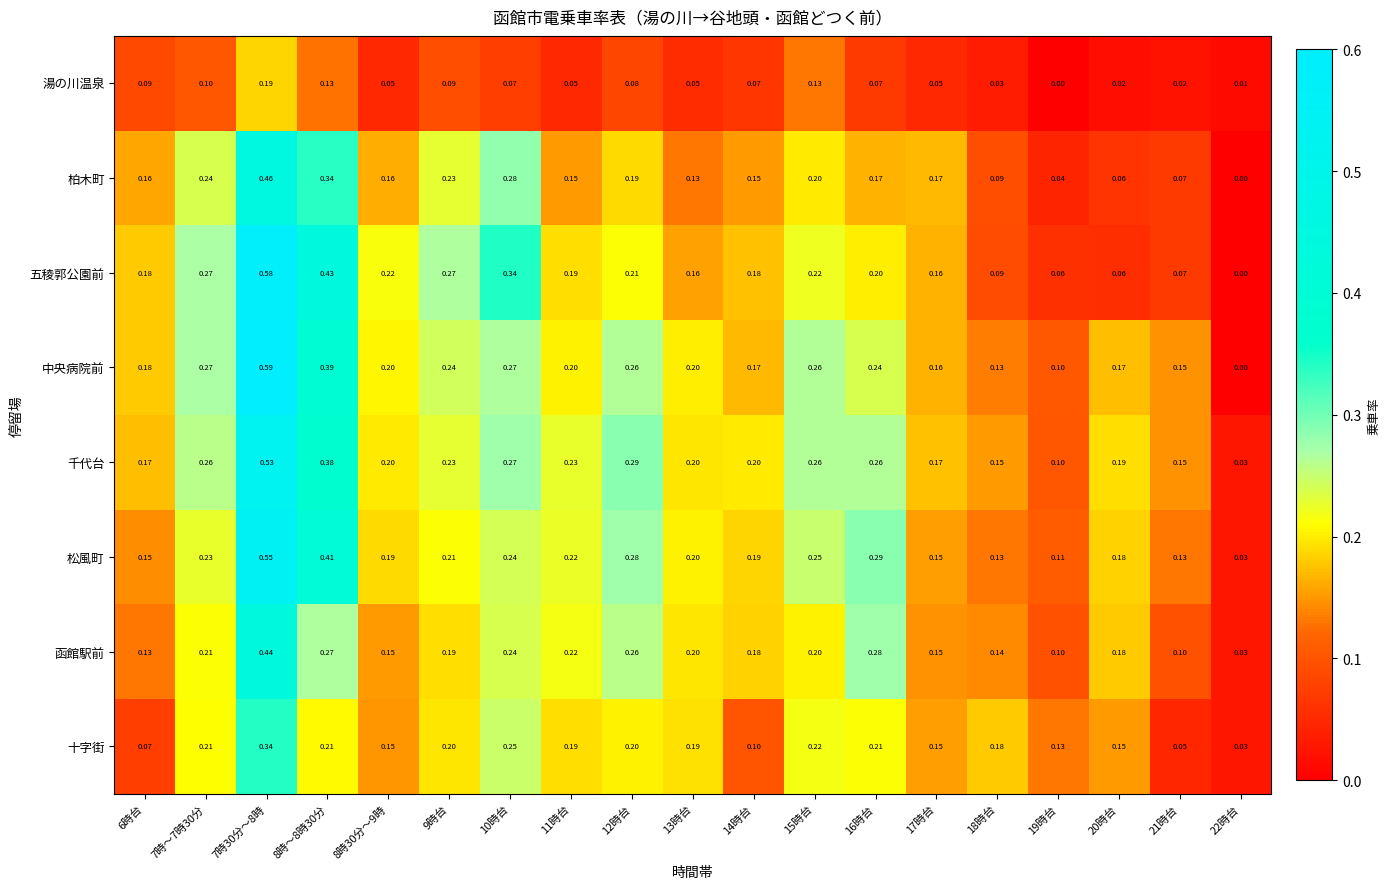

At which category is the sum across all series the highest?

7時30分～8時